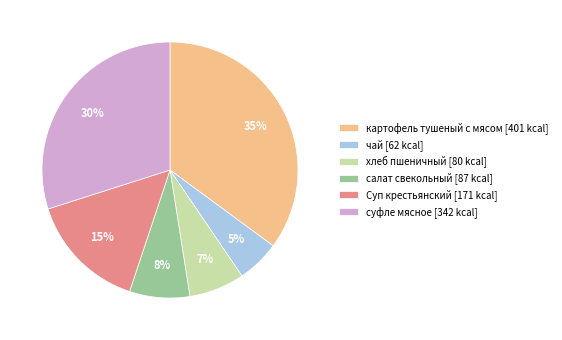

What is the smallest slice in the pie chart?

чай